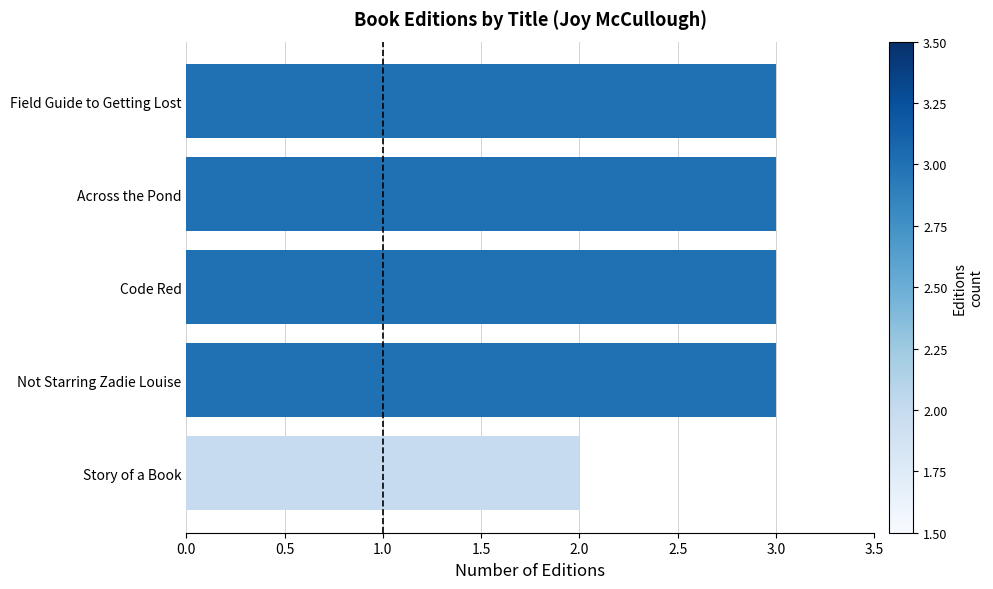

Reading bottom to top, list all the values displayed in this chart.

Story of a Book=2	Not Starring Zadie Louise=3	Code Red=3	Across the Pond=3	Field Guide to Getting Lost=3